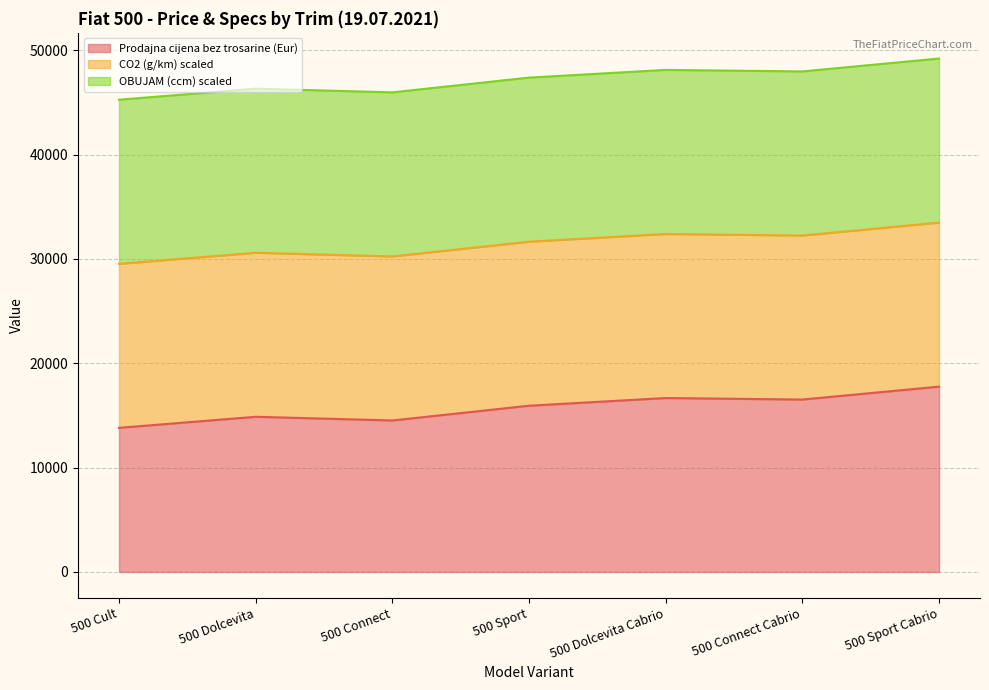

Where is the first local maximum for Prodajna cijena bez trosarine (Eur)?

500 Dolcevita